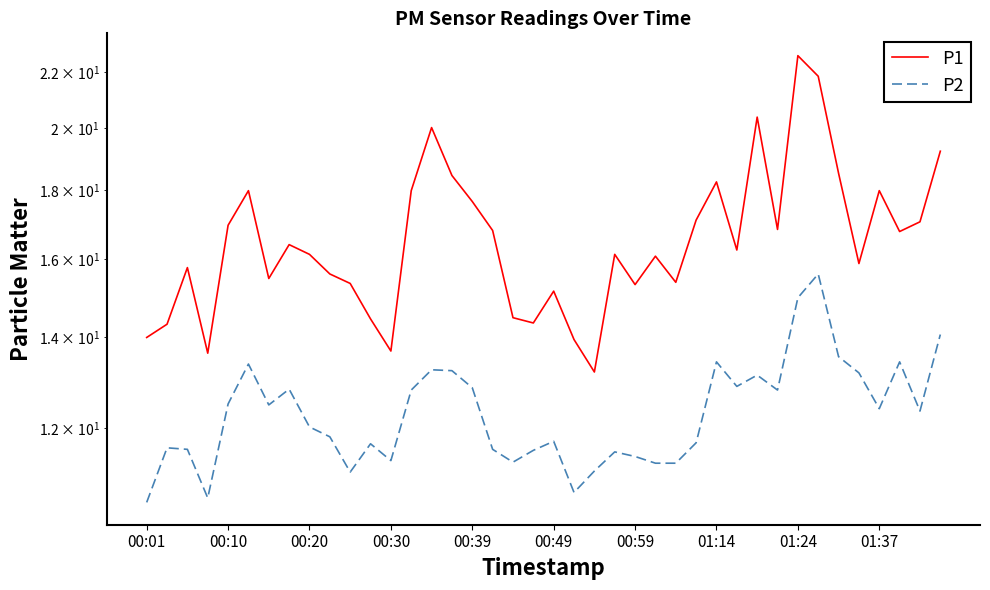

Which series has the largest total across all categories?

P1